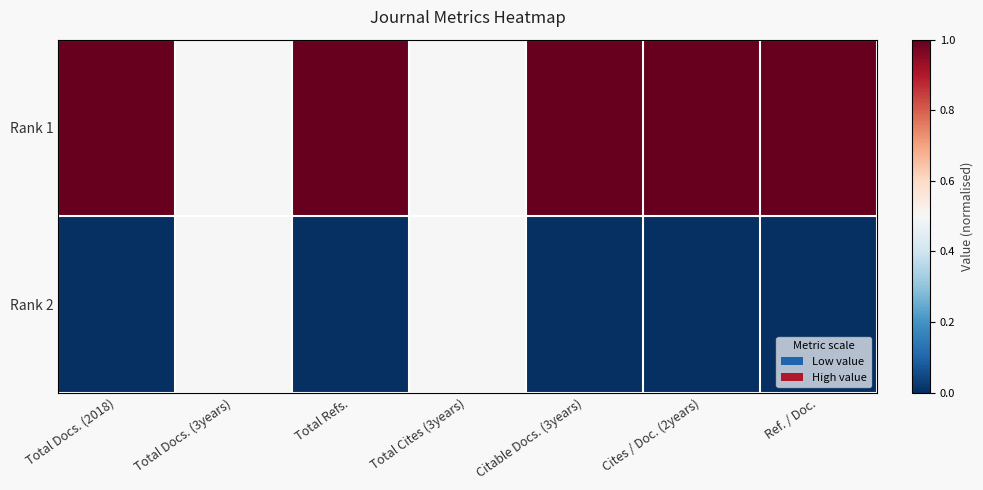

Reading left to right, what are all the values shown in this chart?

Rank 1: Total Docs. (2018)=1.0	Total Docs. (3years)=0.5	Total Refs.=1.0	Total Cites (3years)=0.5	Citable Docs. (3years)=1.0	Cites / Doc. (2years)=1.0	Ref. / Doc.=1.0
Rank 2: Total Docs. (2018)=0.0	Total Docs. (3years)=0.5	Total Refs.=0.0	Total Cites (3years)=0.5	Citable Docs. (3years)=0.0	Cites / Doc. (2years)=0.0	Ref. / Doc.=0.0